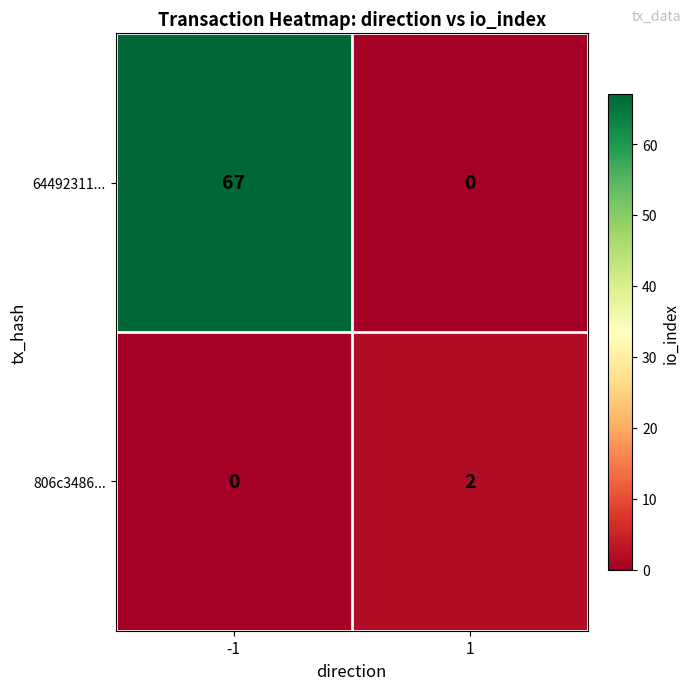

The value of 64492311... at 1 is 0. True or false?

True